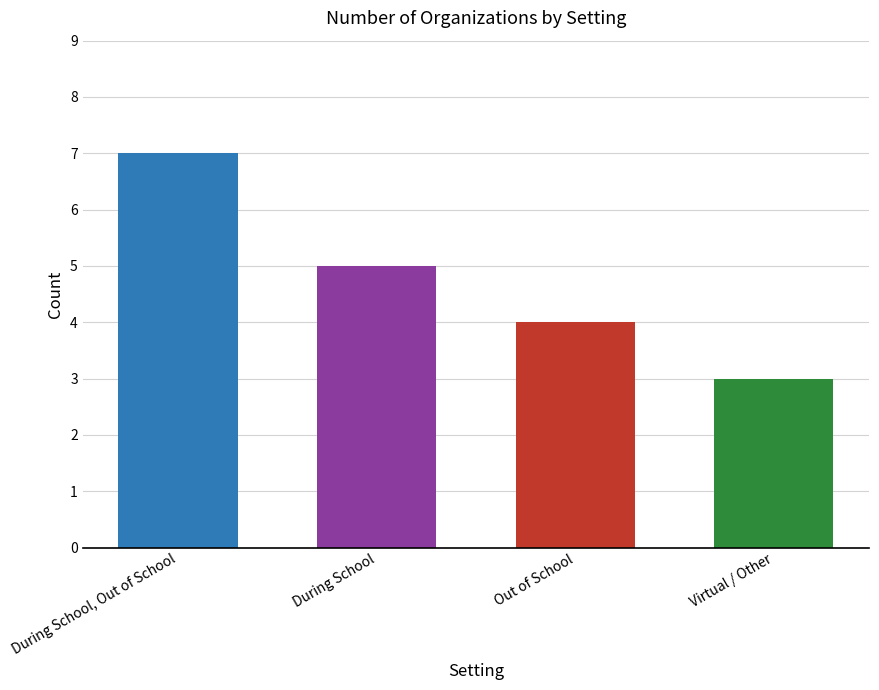

What is the label of the 1st bar from the right?

Virtual / Other